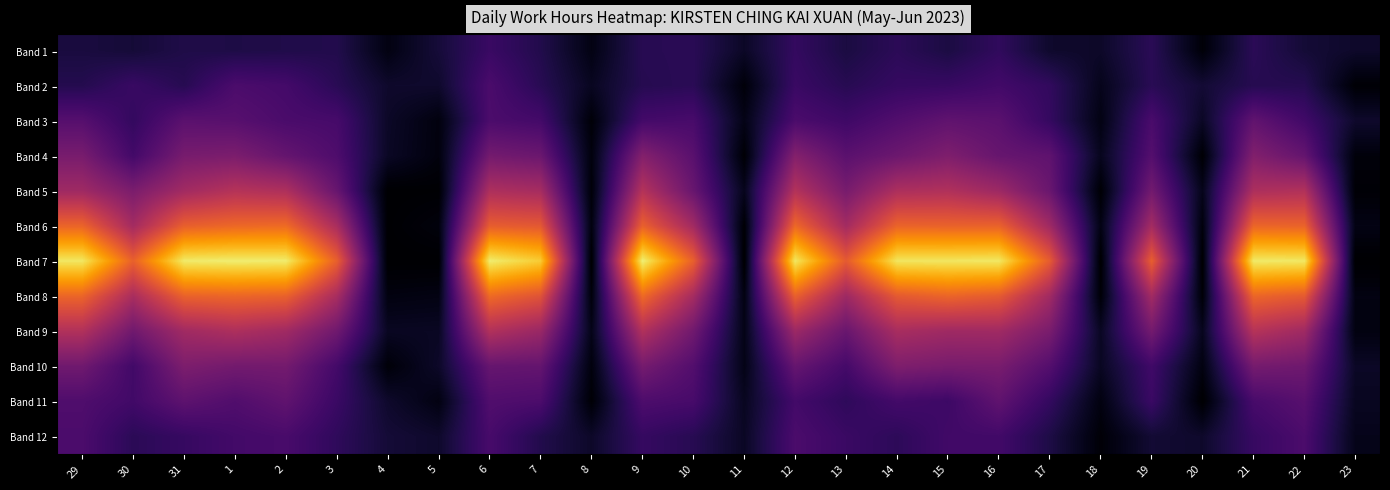

Reading left to right, extract all data points from this chart.

Band 1: 29=1.4	30=1.3	31=1.6	1=1.6	2=1.6	3=1.7	4=0.4	5=1.3	6=2.4	7=1.7	8=0.4	9=1.9	10=1.9	11=0.9	12=2.2	13=1.5	14=2.0	15=1.5	16=2.1	17=1.0	18=0.9	19=1.9	20=0.2	21=1.9	22=1.2	23=1.0
Band 2: 29=1.8	30=2.3	31=1.8	1=2.9	2=2.7	3=1.9	4=1.0	5=1.0	6=2.9	7=1.9	8=0.8	9=1.8	10=1.9	11=0.2	12=2.4	13=1.8	14=2.2	15=2.3	16=2.6	17=2.1	18=0.6	19=1.9	20=1.2	21=1.8	22=1.8	23=0.1
Band 3: 29=3.2	30=2.2	31=3.4	1=3.3	2=2.9	3=2.8	4=0.9	5=0.3	6=2.9	7=2.7	8=0.2	9=2.7	10=2.8	11=0.5	12=2.9	13=2.5	14=3.1	15=3.6	16=3.4	17=2.2	18=0.5	19=2.9	20=0.9	21=3.6	22=2.6	23=1.0
Band 4: 29=4.3	30=2.7	31=4.3	1=4.4	2=3.7	3=3.0	4=0.9	5=0.3	6=4.2	7=3.9	8=0.3	9=4.7	10=3.3	11=0.1	12=4.7	13=3.4	14=3.9	15=4.5	16=3.8	17=3.5	18=0.7	19=3.2	20=0.1	21=4.6	22=3.7	23=0.3
Band 5: 29=5.6	30=4.4	31=5.7	1=6.3	2=6.1	3=3.8	4=0.0	5=0.0	6=6.0	7=5.8	8=0.2	9=6.3	10=3.8	11=0.7	12=6.2	13=4.3	14=6.0	15=6.1	16=5.5	17=3.9	18=0.1	19=4.2	20=0.6	21=6.0	22=6.2	23=0.1
Band 6: 29=8.5	30=5.7	31=8.3	1=8.6	2=8.7	3=5.9	4=0.0	5=0.3	6=8.3	7=8.1	8=0.4	9=8.4	10=5.7	11=0.1	12=8.6	13=5.7	14=8.5	15=8.4	16=8.4	17=5.6	18=0.5	19=5.7	20=0.3	21=8.5	22=8.5	23=0.5
Band 7: 29=12.2	30=8.4	31=12.2	1=12.3	2=12.3	3=8.4	4=0.0	5=0.0	6=12.3	7=11.4	8=0.0	9=12.4	10=8.4	11=0.0	12=12.2	13=8.2	14=12.1	15=12.1	16=12.2	17=8.2	18=0.0	19=8.3	20=0.0	21=12.2	22=12.2	23=0.0
Band 8: 29=8.5	30=5.9	31=8.4	1=8.6	2=8.4	3=5.9	4=0.4	5=0.4	6=8.7	7=7.9	8=0.3	9=8.7	10=5.8	11=0.4	12=8.4	13=5.5	14=8.1	15=8.5	16=8.2	17=5.6	18=0.2	19=5.7	20=0.2	21=8.6	22=8.2	23=0.4
Band 9: 29=6.2	30=4.1	31=5.6	1=6.0	2=5.6	3=4.1	4=0.8	5=0.8	6=6.2	7=5.4	8=0.6	9=6.2	10=4.1	11=0.5	12=5.5	13=3.8	14=5.9	15=5.6	16=5.6	17=4.4	18=0.8	19=4.2	20=0.7	21=6.3	22=5.6	23=0.4
Band 10: 29=4.1	30=2.6	31=4.5	1=4.2	2=4.2	3=2.7	4=0.2	5=1.0	6=3.8	7=3.7	8=0.3	9=4.2	10=3.1	11=0.5	12=3.7	13=2.7	14=4.5	15=4.3	16=4.3	17=3.2	18=0.8	19=2.6	20=0.4	21=4.2	22=4.0	23=0.9
Band 11: 29=3.0	30=2.6	31=3.5	1=3.1	2=3.6	3=2.4	4=1.0	5=0.4	6=3.1	7=2.9	8=0.1	9=3.0	10=2.8	11=0.8	12=2.7	13=2.1	14=2.7	15=2.5	16=3.6	17=2.2	18=0.4	19=2.4	20=0.0	21=2.8	22=3.3	23=0.8
Band 12: 29=2.9	30=1.9	31=2.3	1=2.7	2=2.8	3=2.1	4=1.2	5=1.0	6=2.8	7=1.7	8=0.9	9=2.2	10=1.9	11=0.8	12=2.9	13=2.4	14=2.0	15=2.6	16=2.6	17=1.6	18=0.2	19=1.2	20=1.0	21=2.3	22=2.9	23=0.6